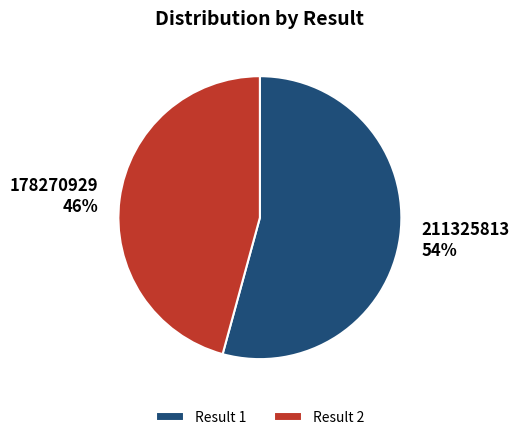

Is there a majority slice in this chart?

Yes